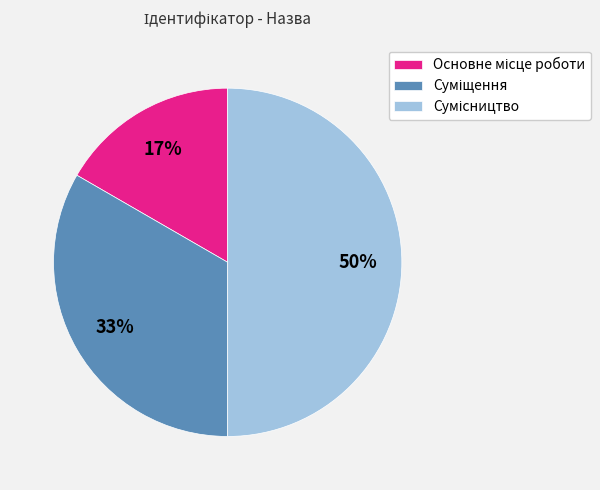

How many slices are in this pie chart?

3